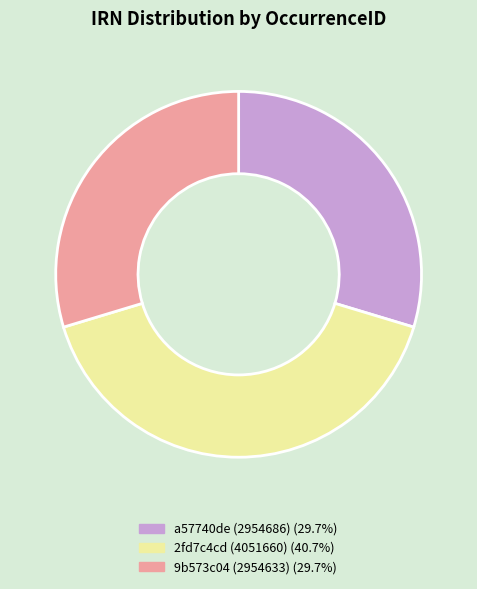

Which slice is the largest?

2fd7c4cd (4051660)